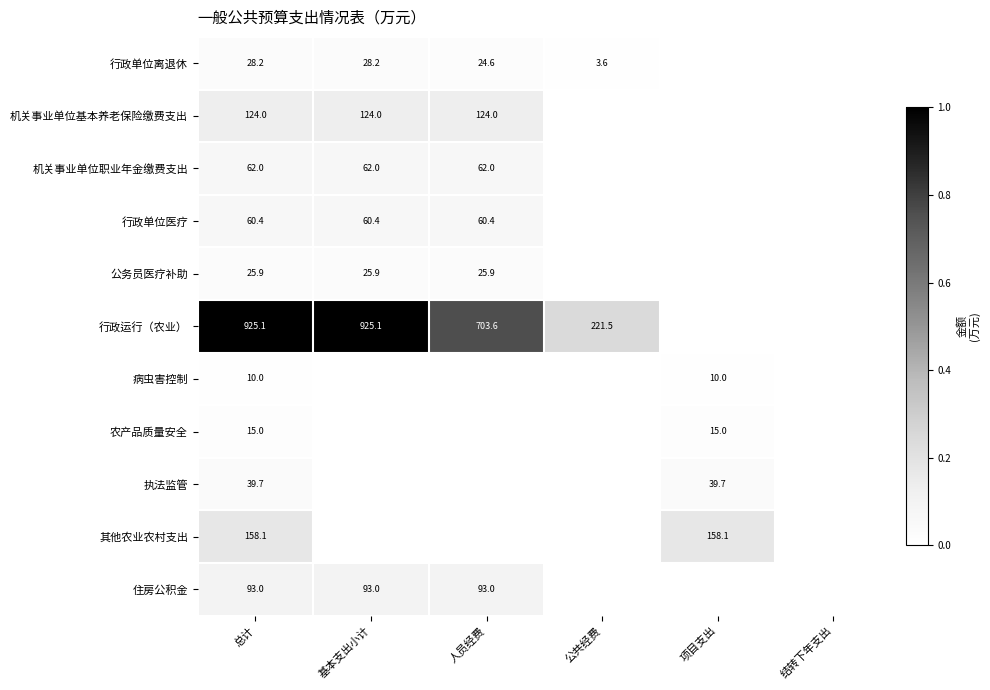

The value of 行政运行（农业） at 公共经费 is 221.5. True or false?

True